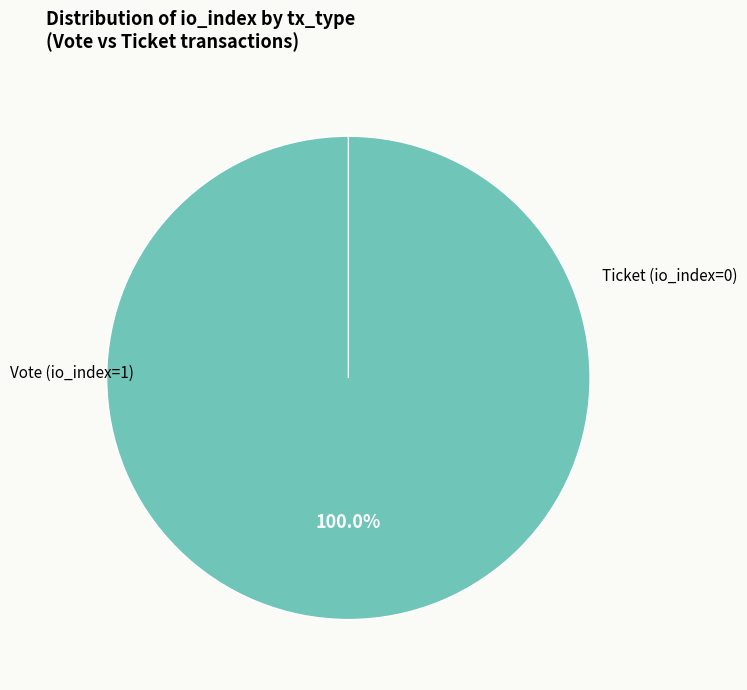

What is the change in value from Vote (io_index=1) to Ticket (io_index=0)?

-1